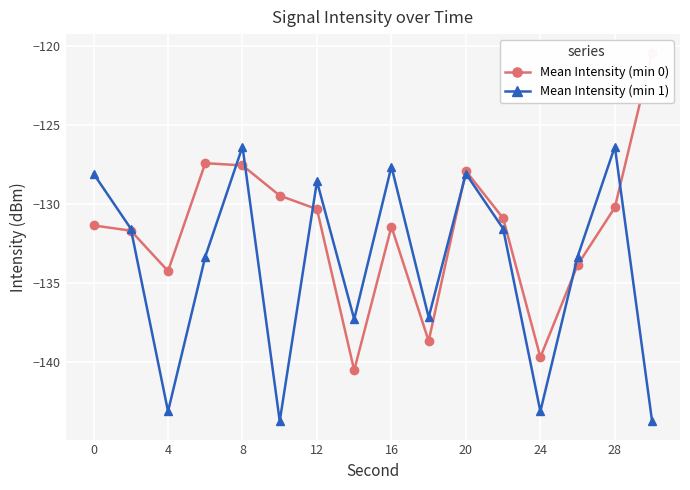

At which category does Mean Intensity (min 1) reach its first local valley?

4